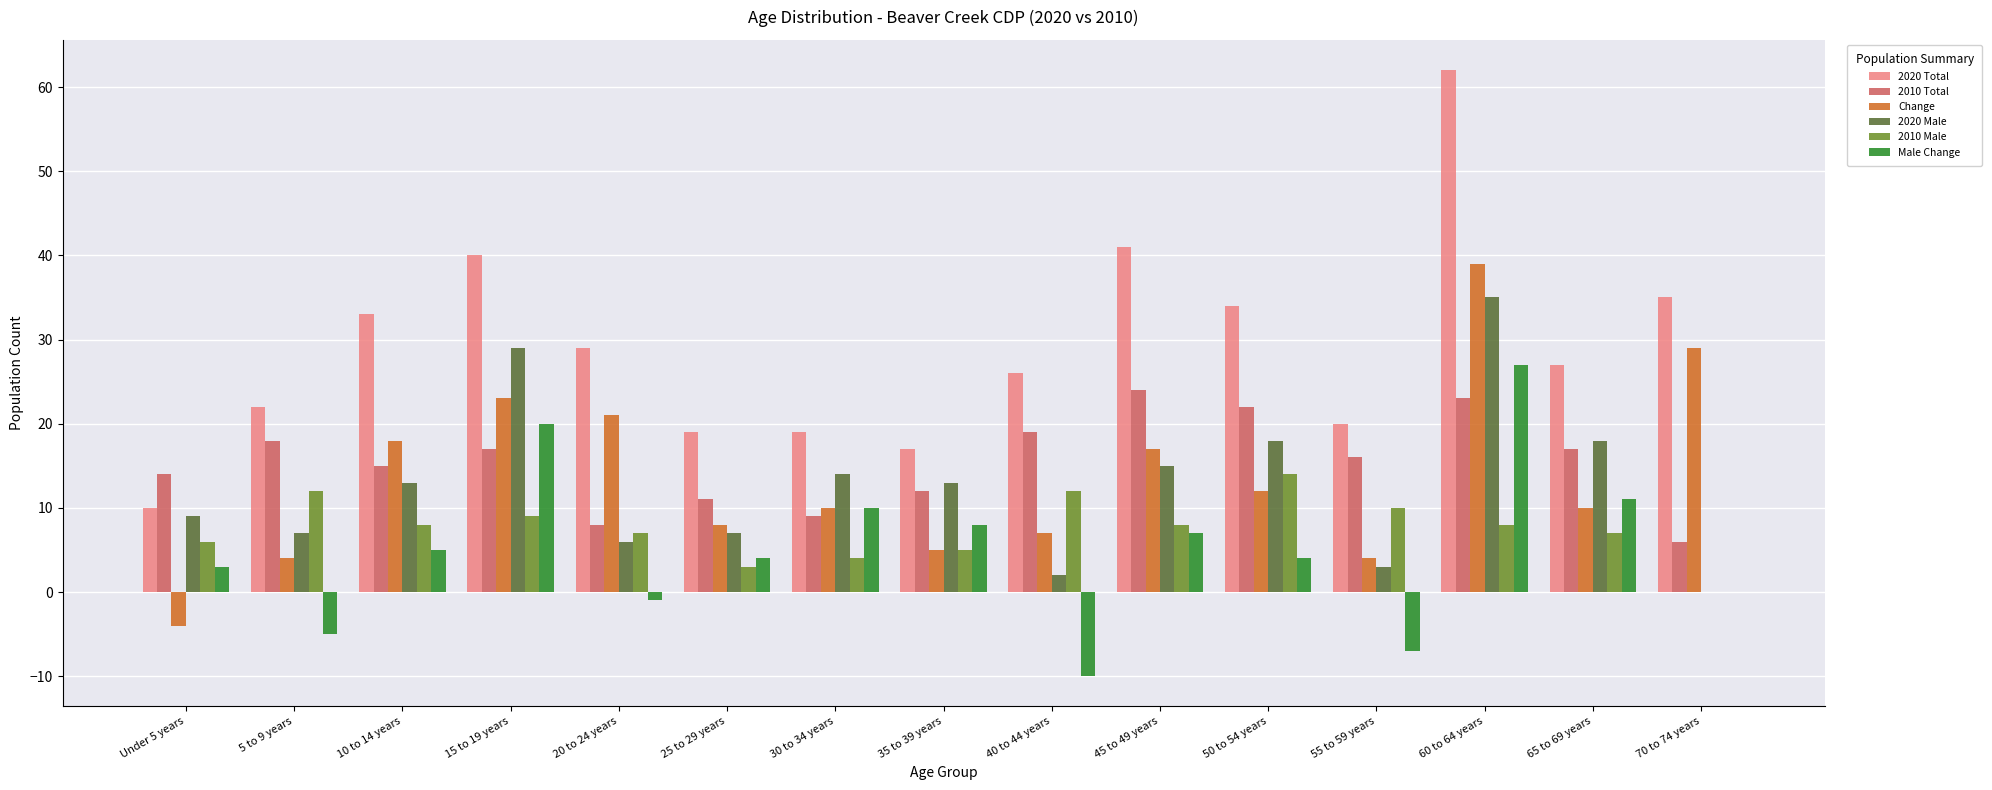

Does the chart contain stacked bars?

No